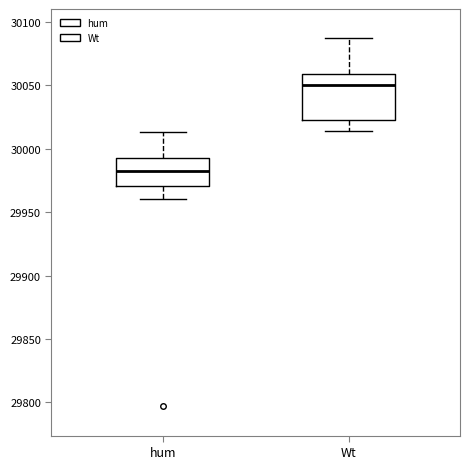

Reading left to right, transcribe this box plot: for each box, give where its median line is, the range the box spans, and where its two whiskers end, as read against the y-axis. The values are not printed on the chart, so give them approximately, as read against the axis.

hum: median 29985, box 29970 to 29995, whiskers 29960 to 30015
Wt: median 30050, box 30025 to 30060, whiskers 30015 to 30085